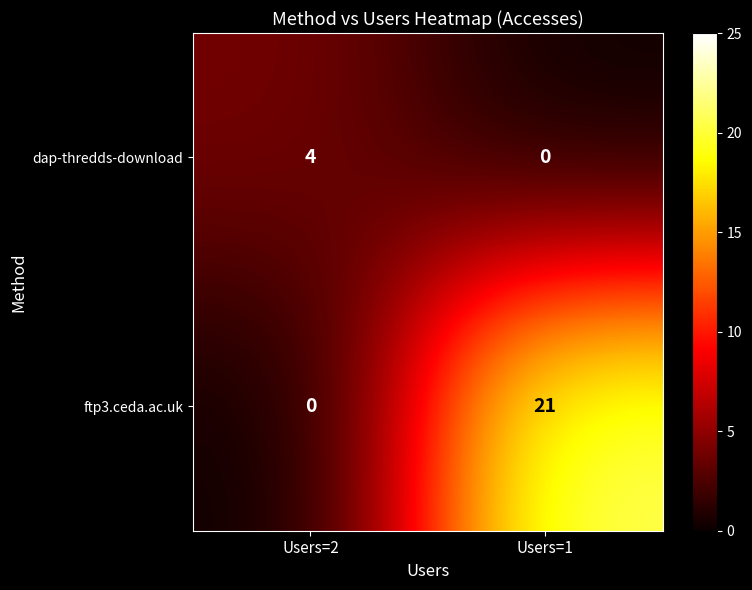

How many series are shown in this chart?

2